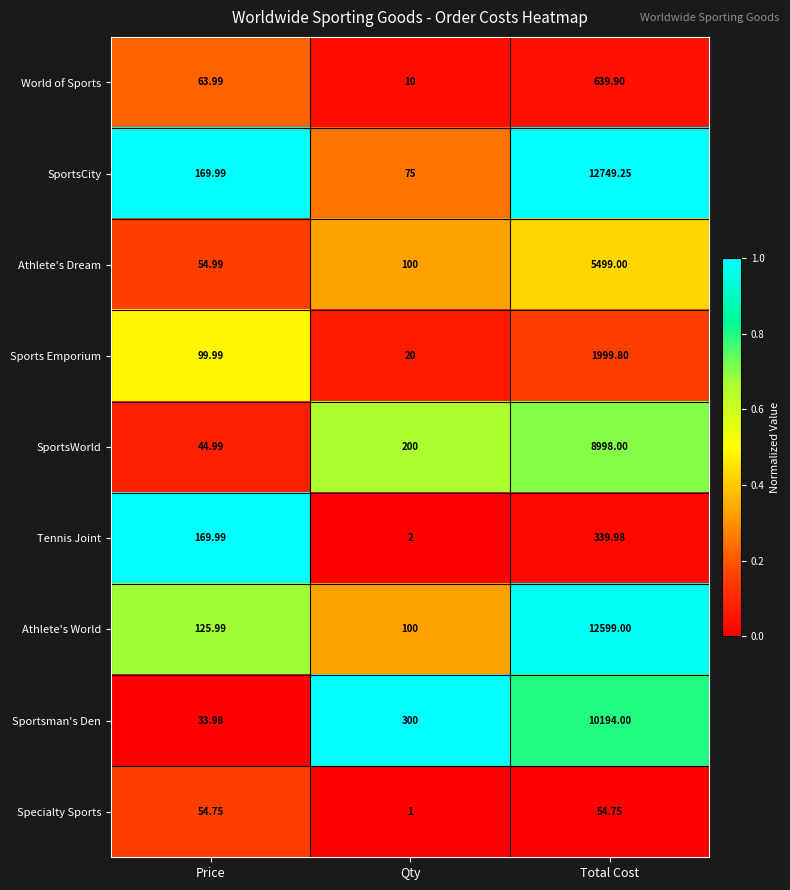

Which series has the largest range (max minus min)?

SportsCity